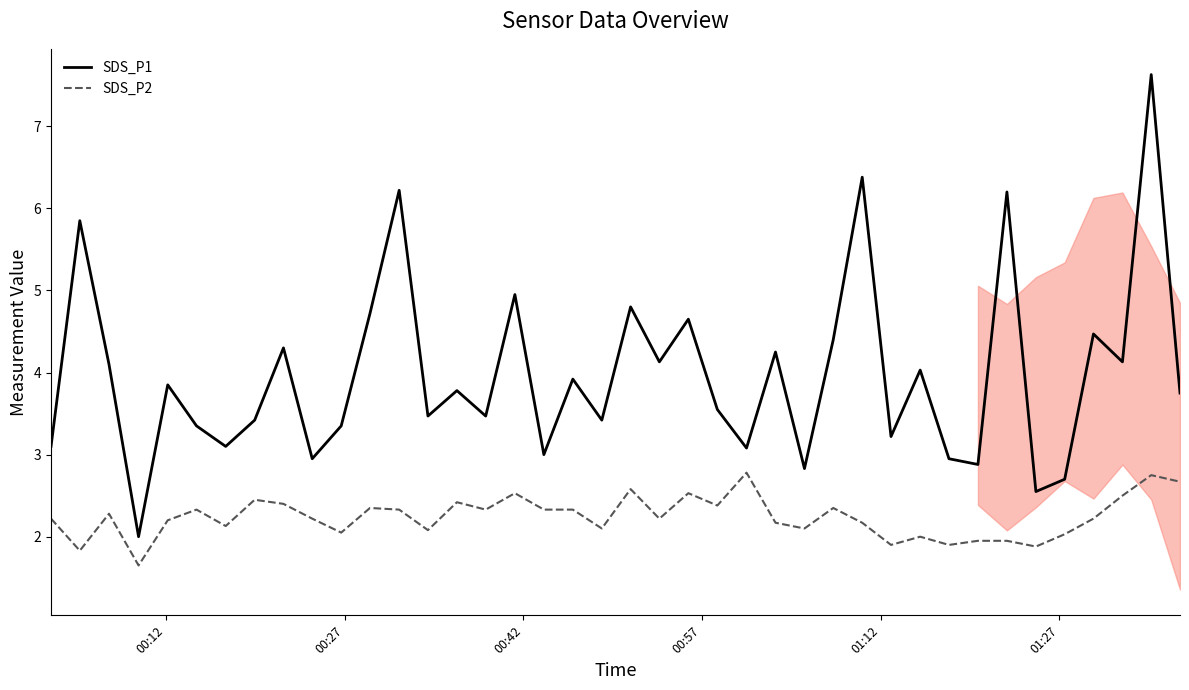

Which series has the largest range (max minus min)?

SDS_P1